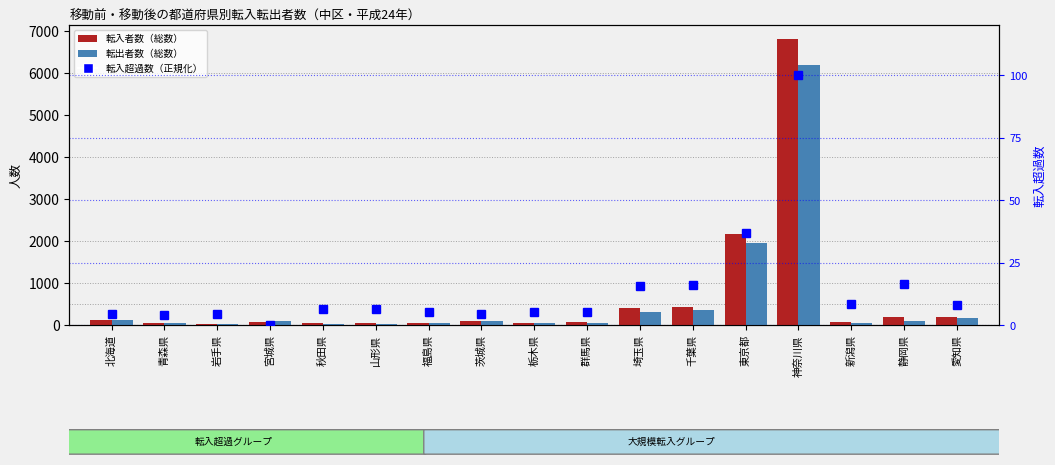

What is the label of the 17th bar from the left?

愛知県